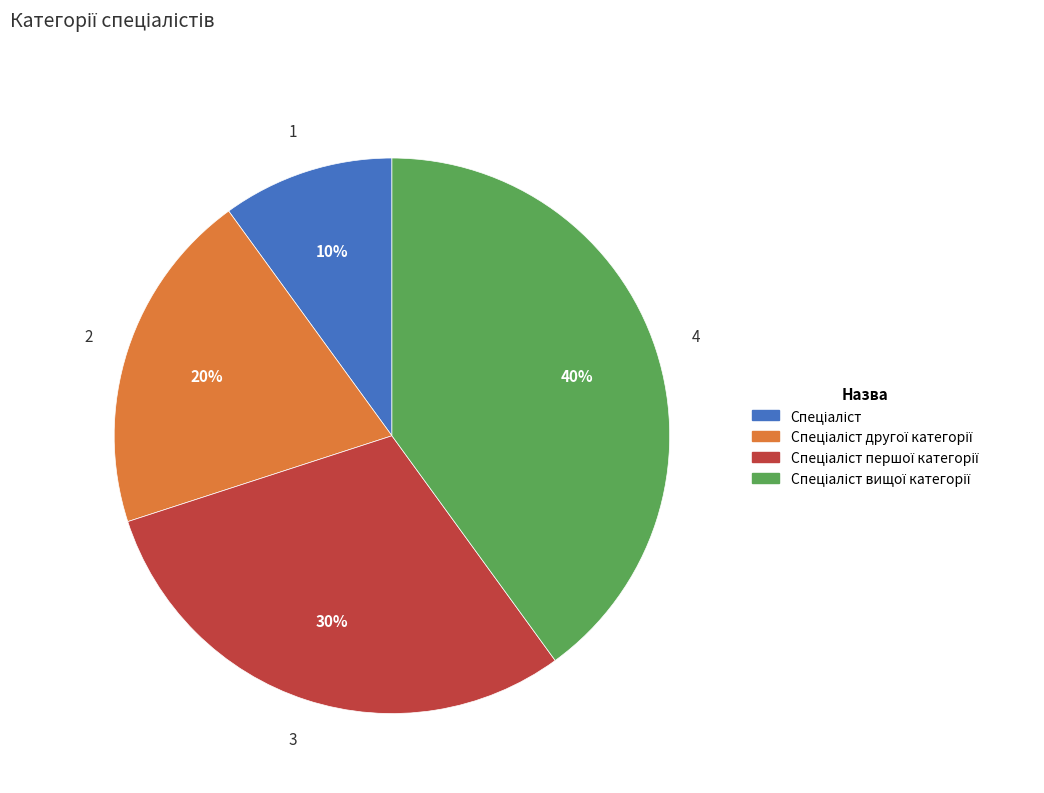

To the nearest percent, what is the difference between the largest and smallest slice percentages?

30%